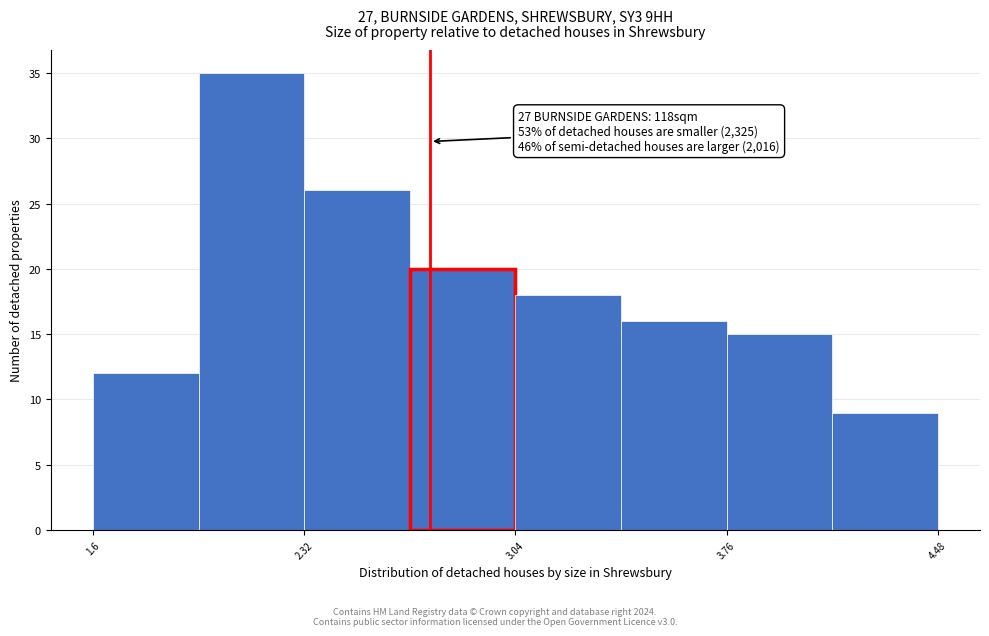

Read against the x-axis, roughly where is the centre of the tallest bar?

2.1